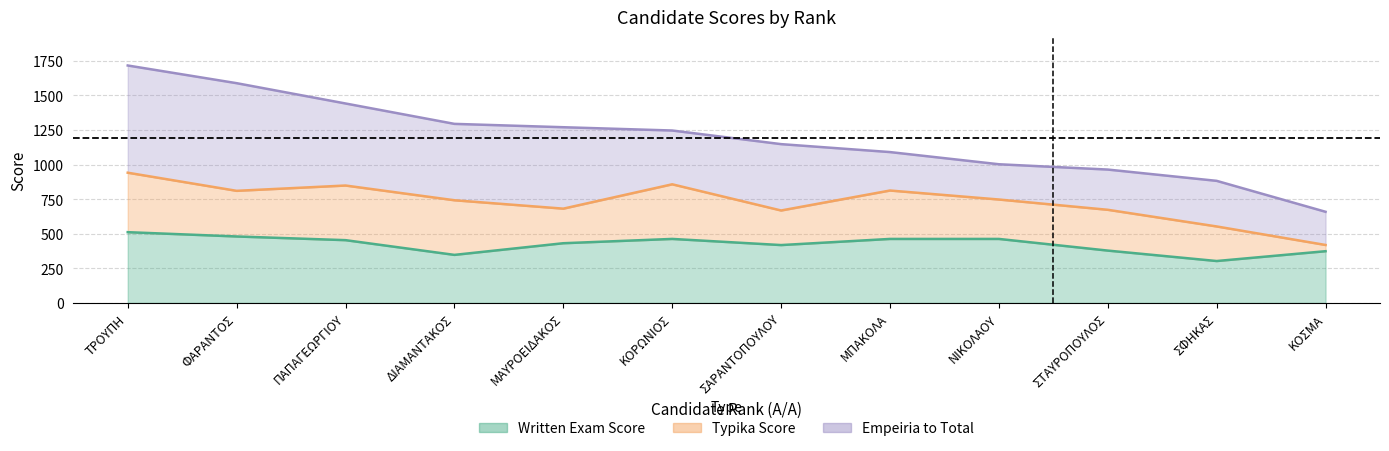

Where does the written_exam series first go above 453?

ΤΡΟΥΠΗ